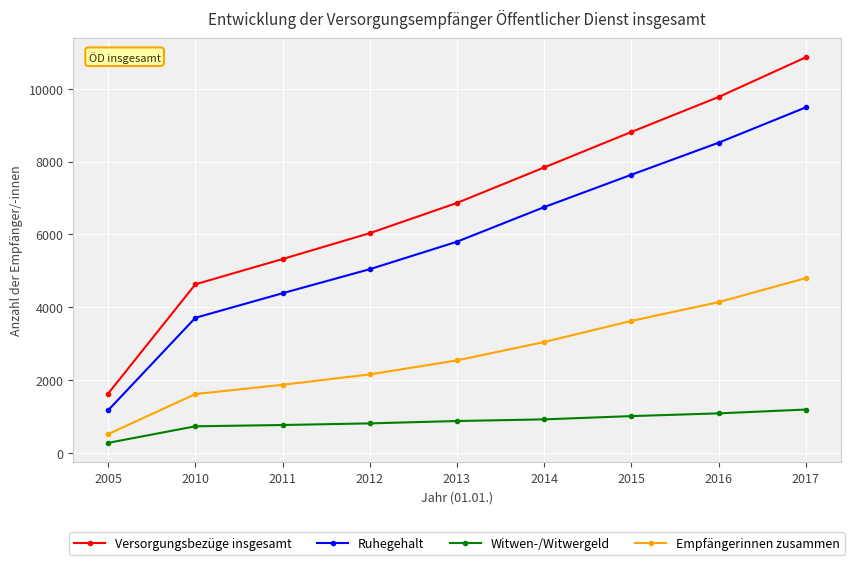

Which series has the largest total across all categories?

Versorgungsbezüge insgesamt